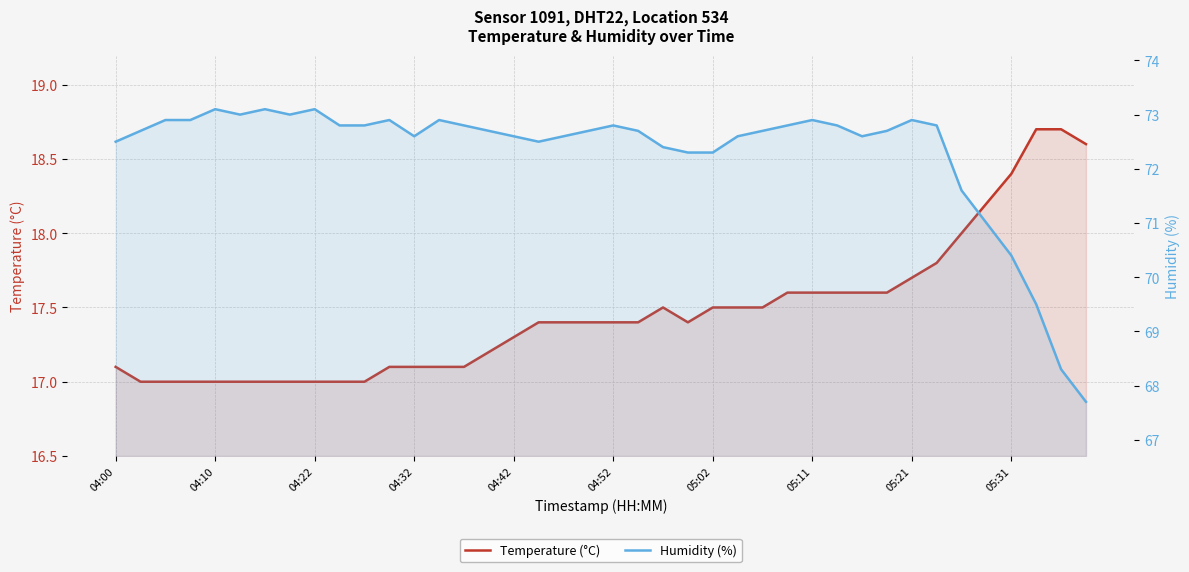

Rank the series by their average value, from lowest to highest.

Temperature (°C), Humidity (%)